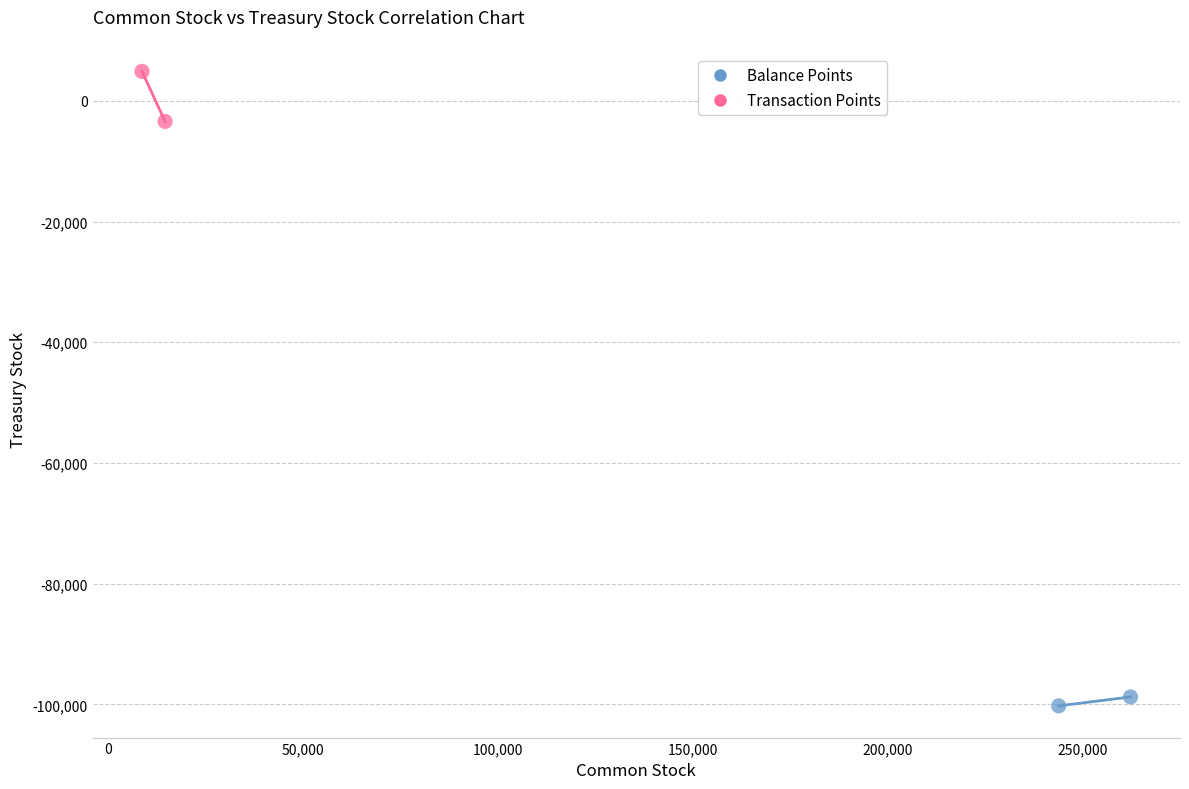

Which series contains the highest Y value?

Transaction Points